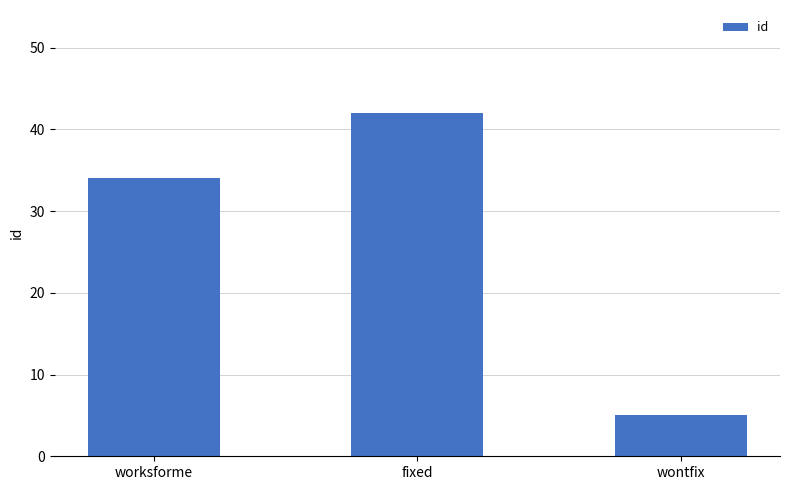

Reading left to right, what are all the values shown in this chart?

34	42	5